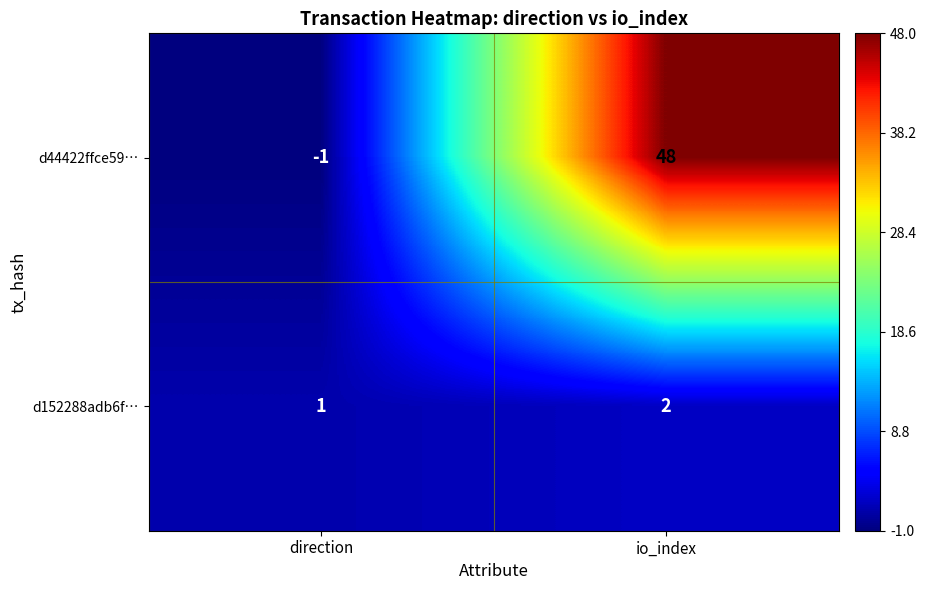

How many data points does each series have?

2